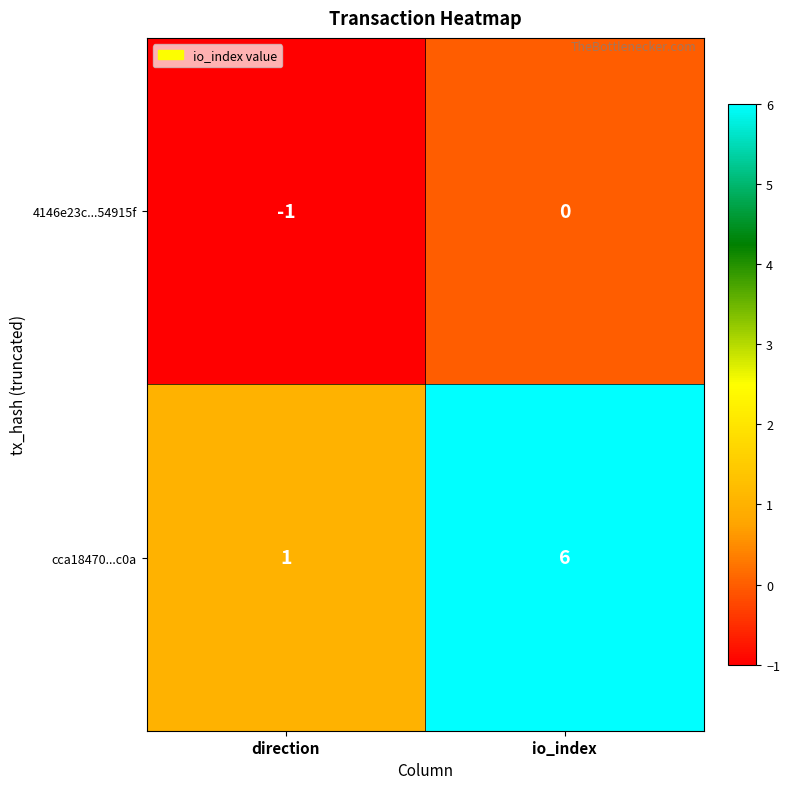

Where is 4146e23c...54915f nearest to the value 0?

io_index